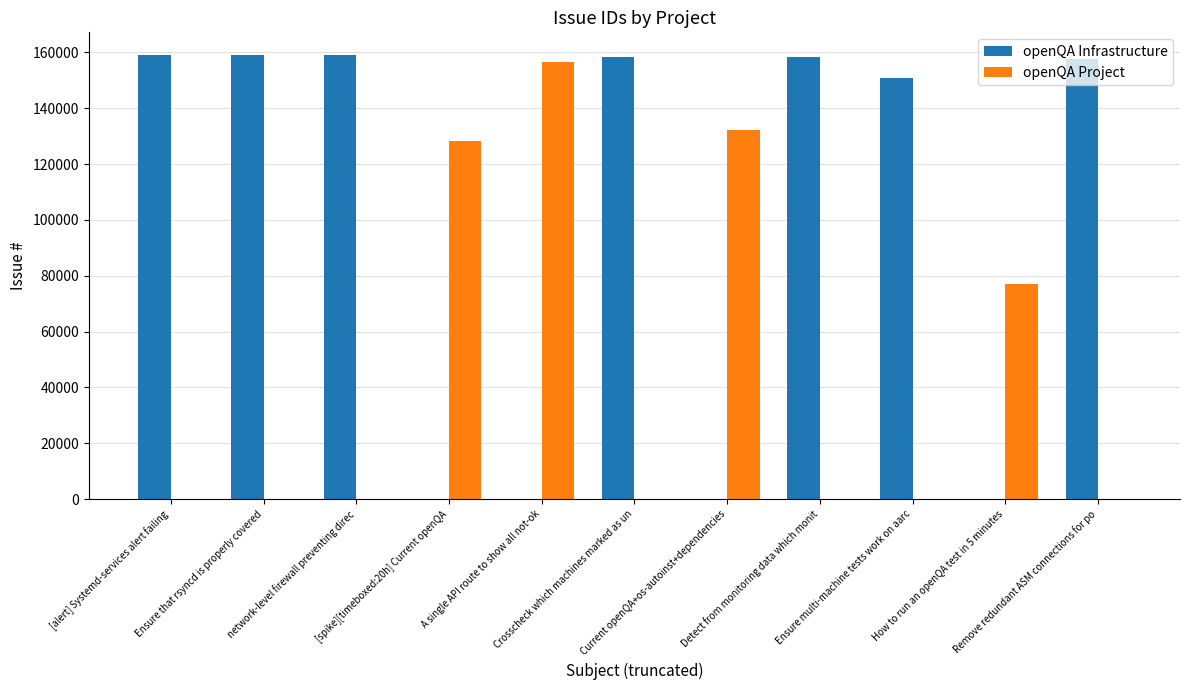

Does the chart contain stacked bars?

No